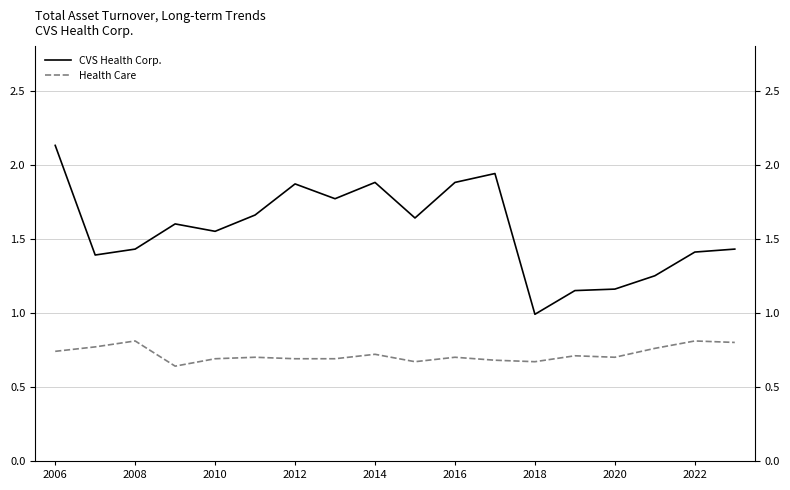

What is the maximum value shown in the chart?

2.1